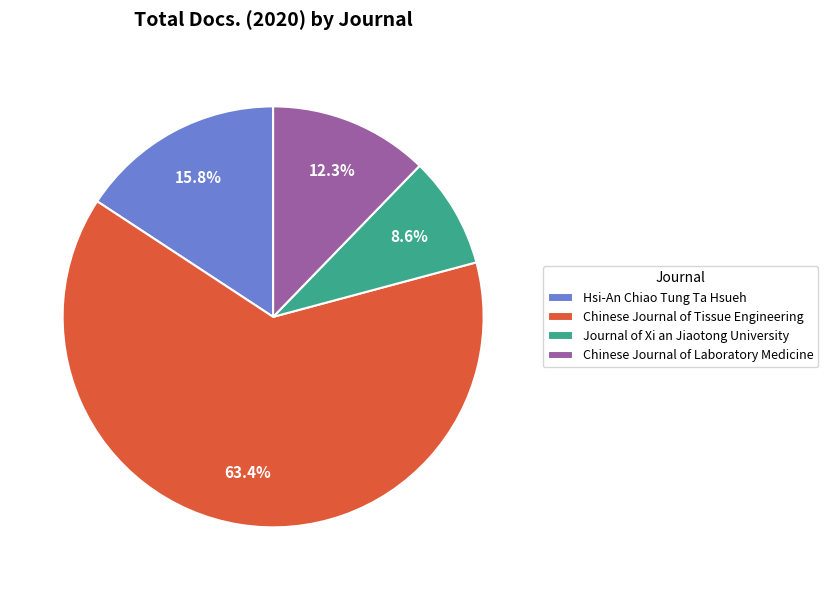

Approximately how many times larger is the value at Chinese Journal of Tissue Engineering compared to Hsi-An Chiao Tung Ta Hsueh?

4.0